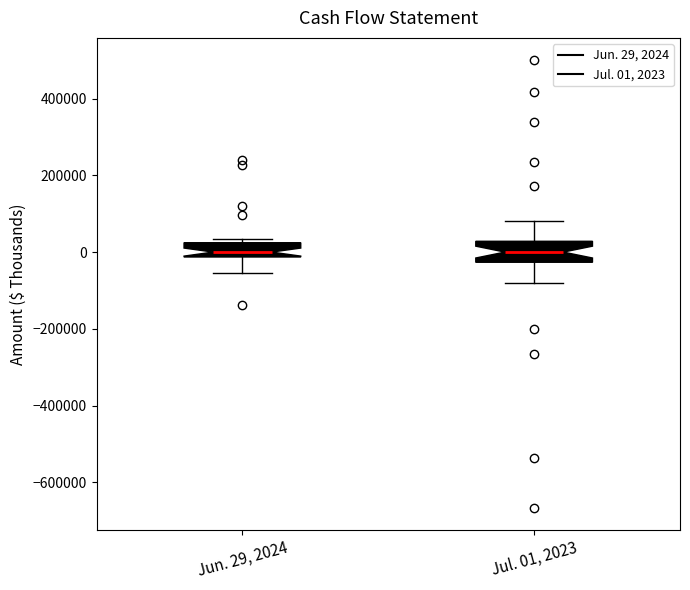

Where does the median line of the box for Jun. 29, 2024 sit on the y-axis? The values are not printed on the chart, so give them approximately, as read against the axis.

0